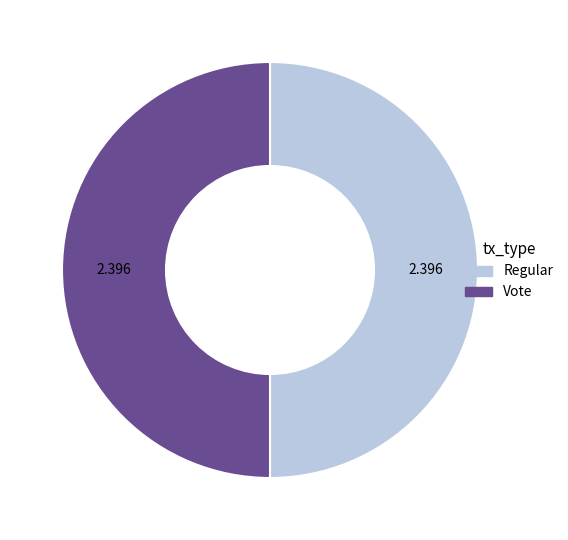

Do Regular and Vote together represent more than half of the pie?

Yes